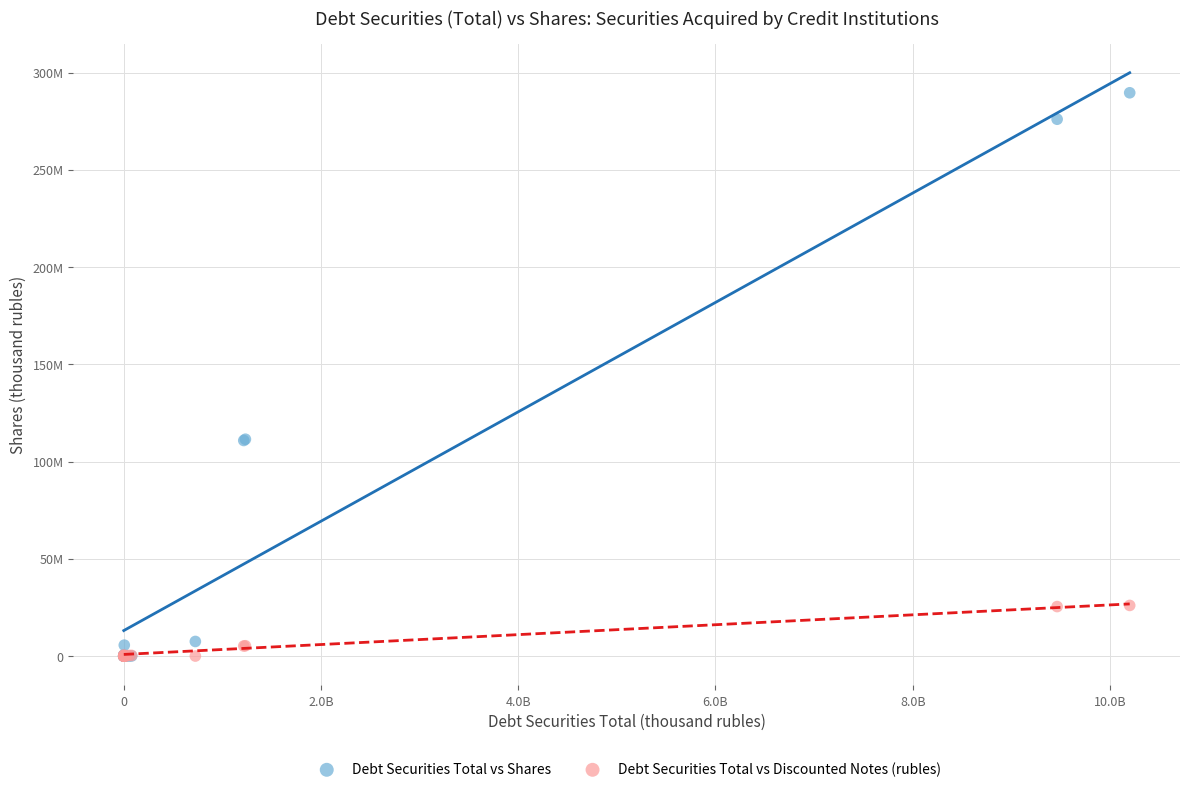

What are all the series names shown in the legend?

Debt Securities Total vs Shares, Debt Securities Total vs Discounted Notes (rubles)